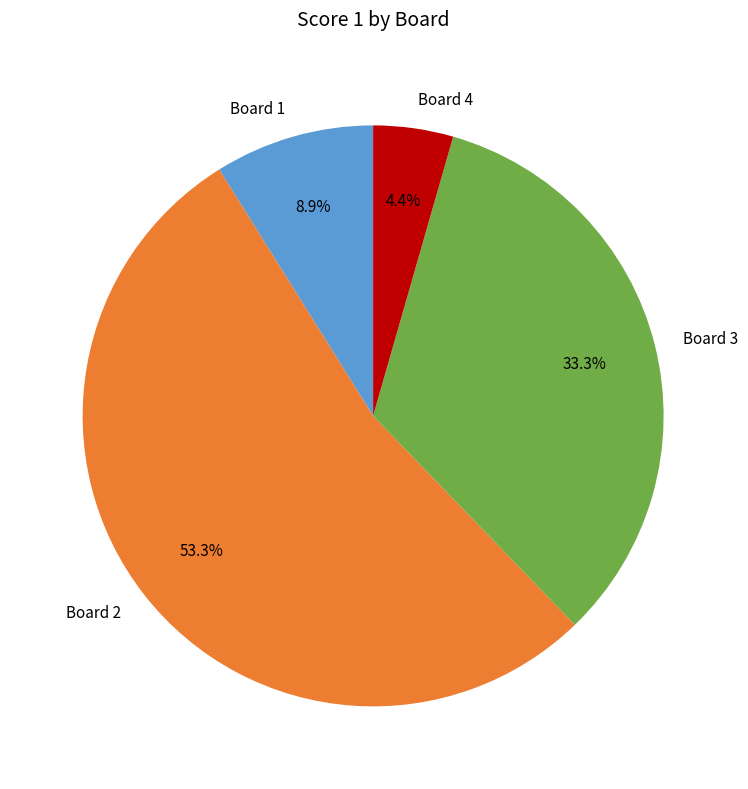

What portion of the pie excludes Board 3?

66.7%